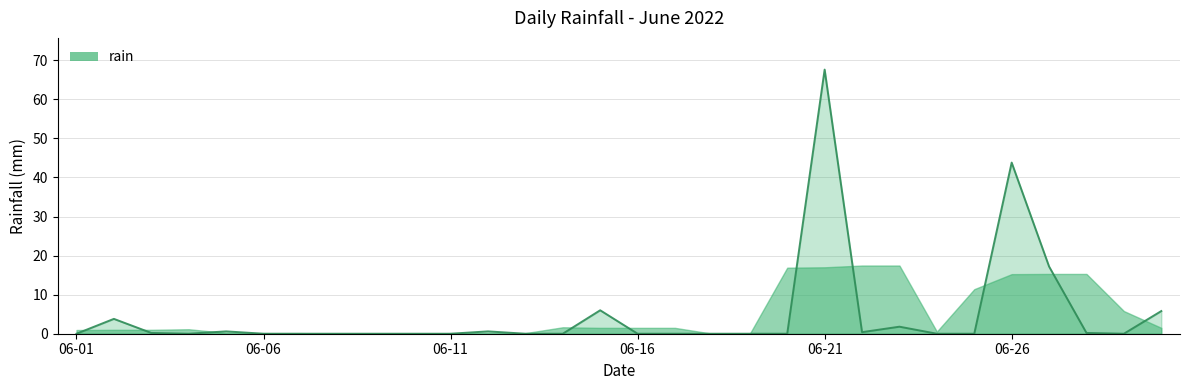

Where is the first local maximum?

2022-06-02